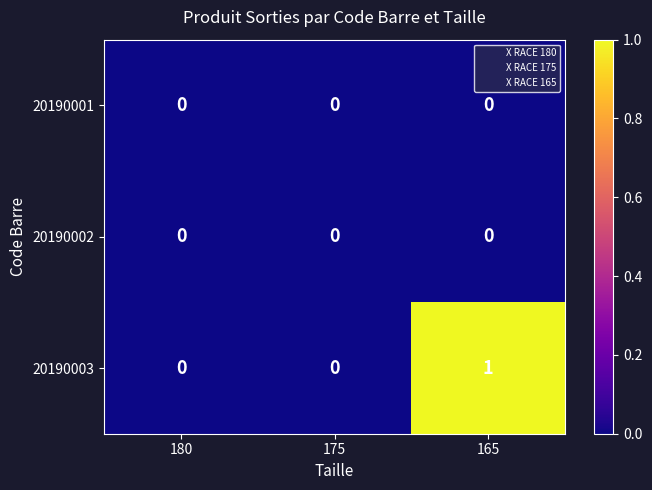

Is it true that 20190003 equals 1 at 165?

True